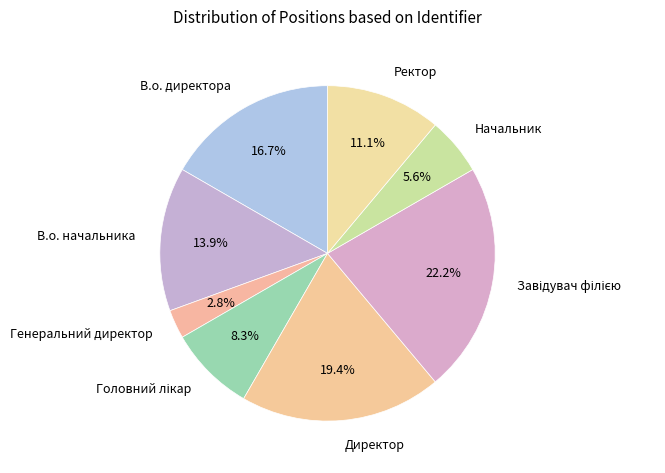

Does Генеральний директор account for over 50% of the chart?

No